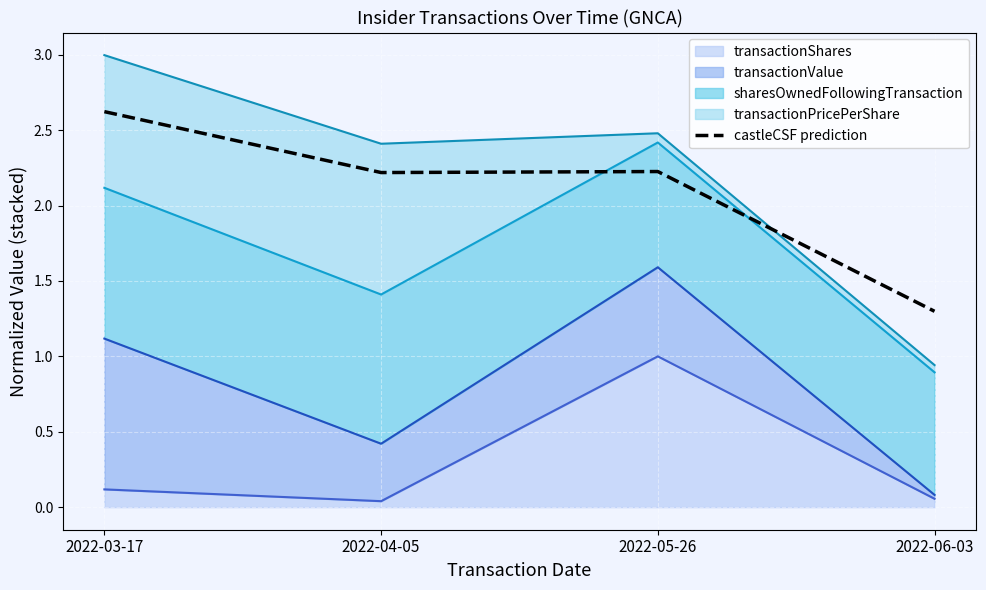

Approximately how many times larger is the value at 2022-06-03 compared to 2022-03-17?

0.5